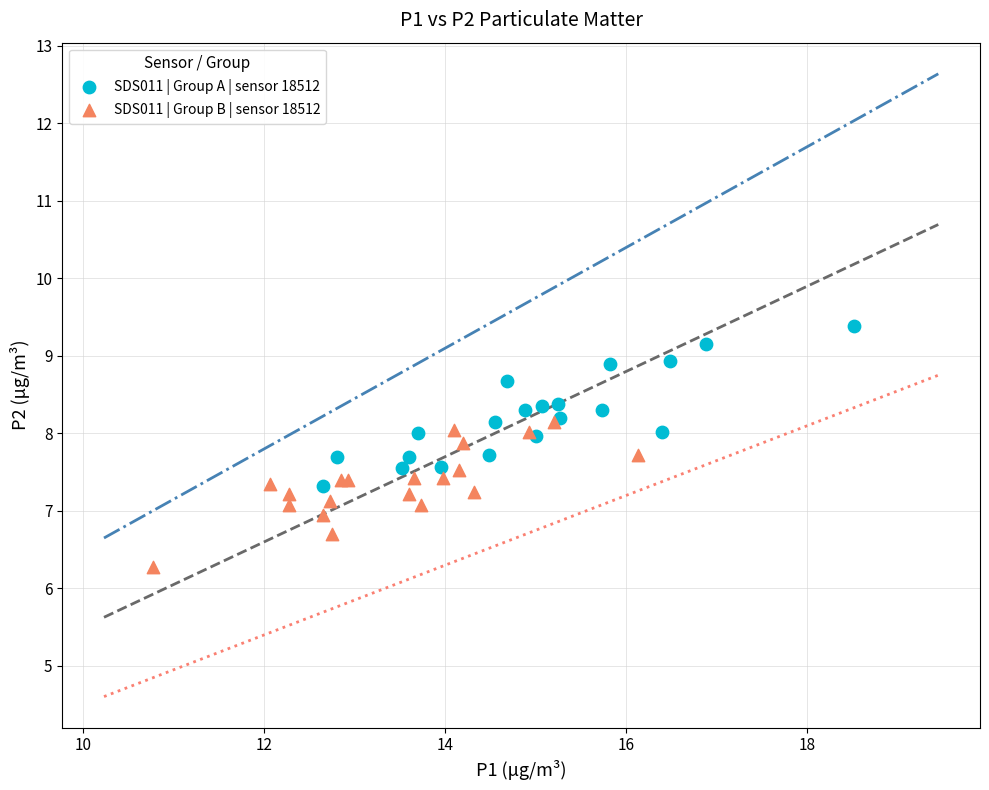

Which series has the largest Y range (max minus min)?

SDS011 | Group A | sensor 18512